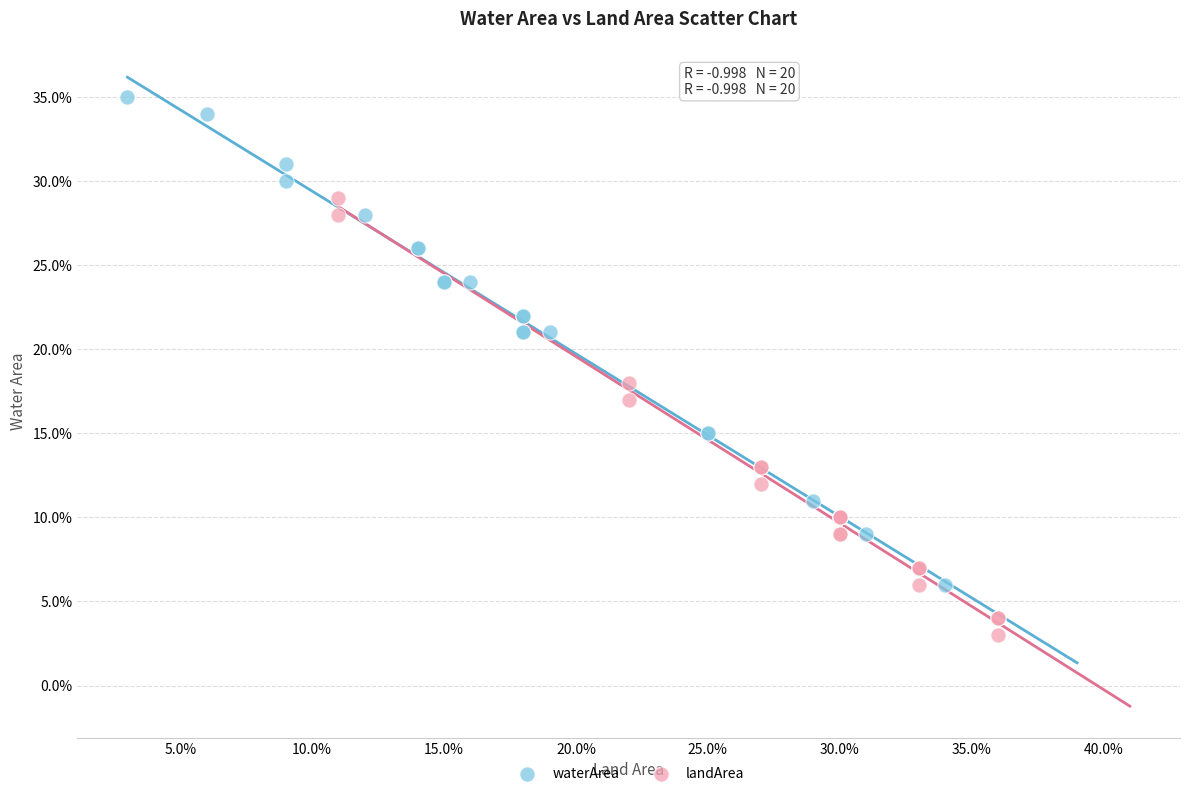

Which series has the widest spread of Y values?

waterArea